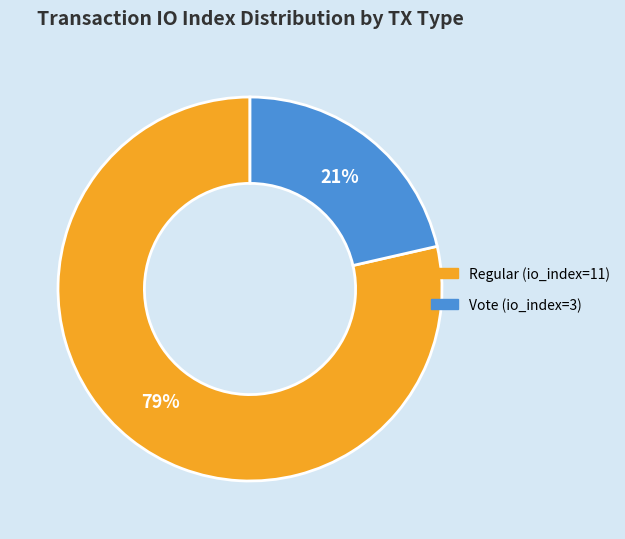

Does Regular (io_index=11) represent more than half of the total?

Yes